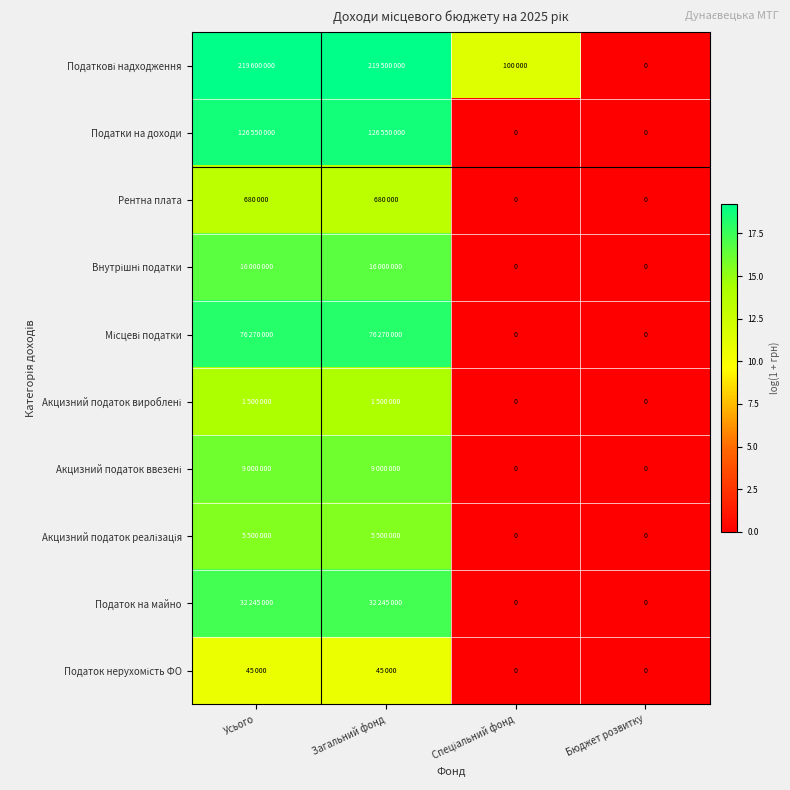

At Загальний фонд, list the series in order from largest to smallest.

Податкові надходження, Податки на доходи, Місцеві податки, Податок на майно, Внутрішні податки, Акцизний податок ввезені, Акцизний податок реалізація, Акцизний податок вироблені, Рентна плата, Податок нерухомість ФО